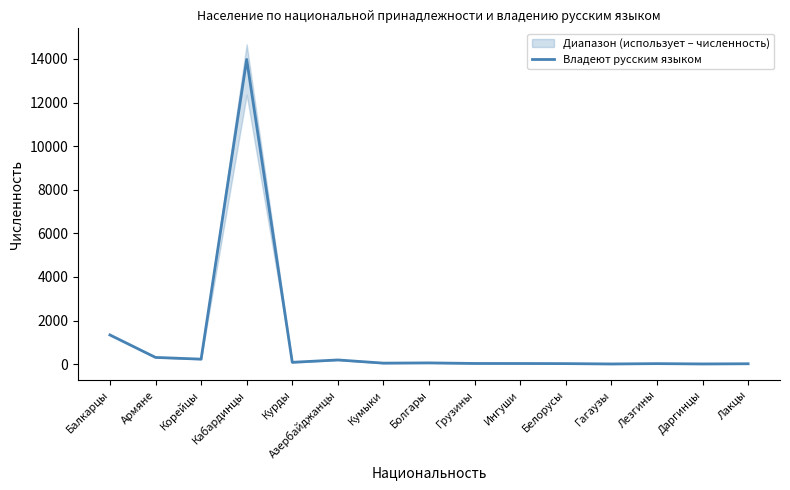

List the labels in order of value, largest first.

Кабардинцы, Балкарцы, Армяне, Корейцы, Азербайджанцы, Курды, Болгары, Кумыки, Грузины, Ингуши, Белорусы, Лезгины, Лакцы, Даргинцы, Гагаузы